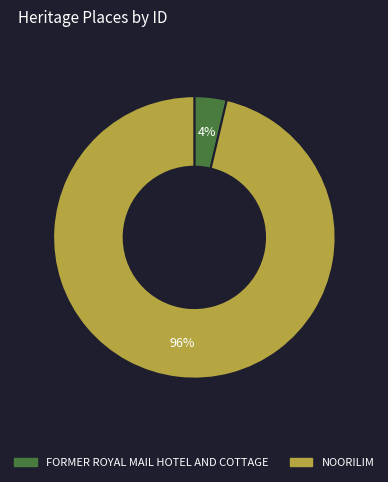

To the nearest percent, what is the average slice percentage?

50%